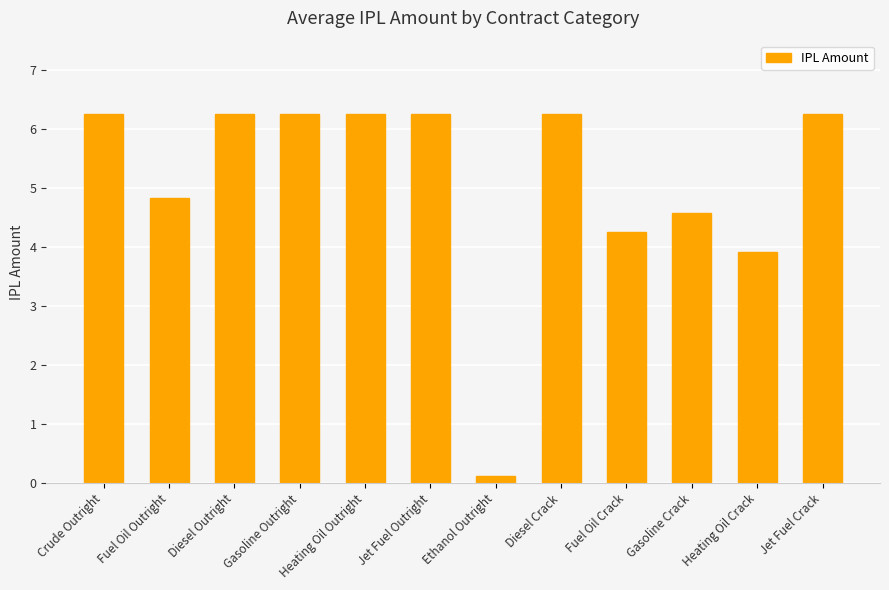

At which label is the value closest to 3?

Heating Oil Crack